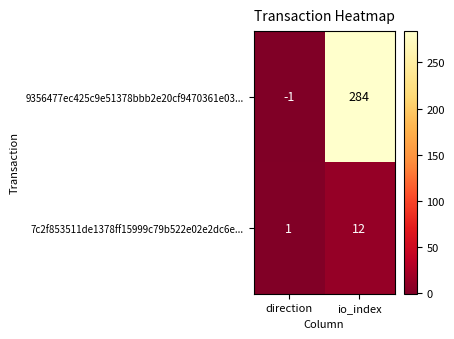

Is it true that 7c2f853511de1378ff15999c79b522e02e2dc6e... equals 7 at io_index?

False